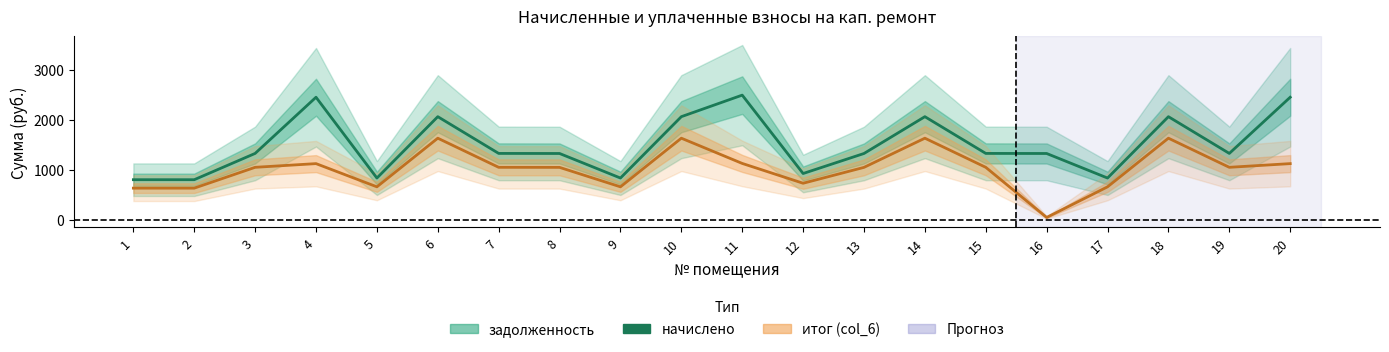

What is the difference between the values at 5 and 12?

89.9